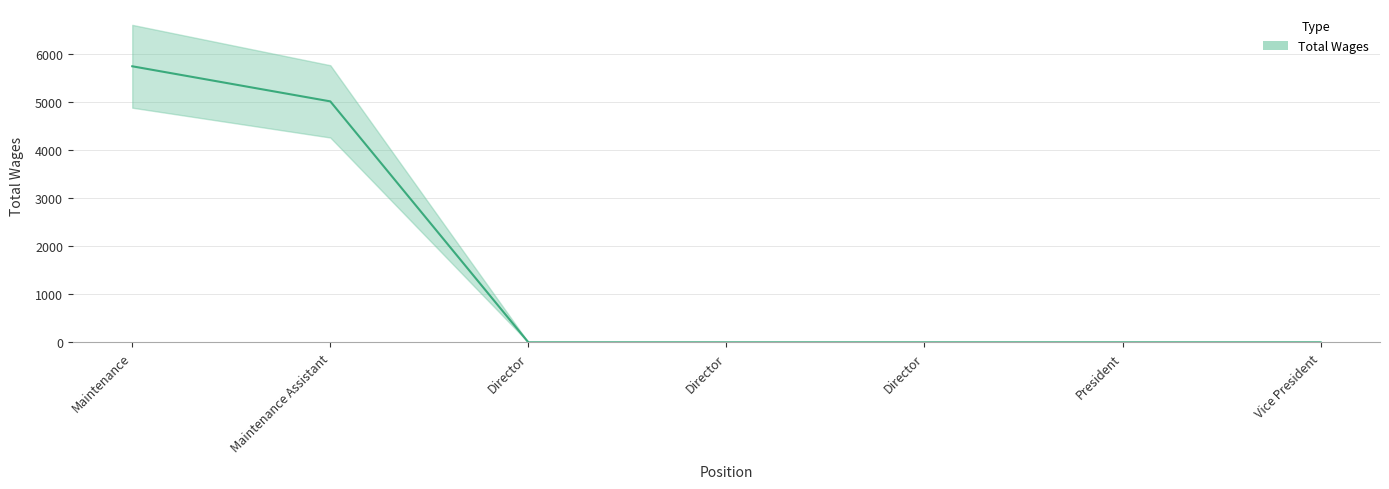

Which has a higher value, Maintenance Assistant or Maintenance?

Maintenance